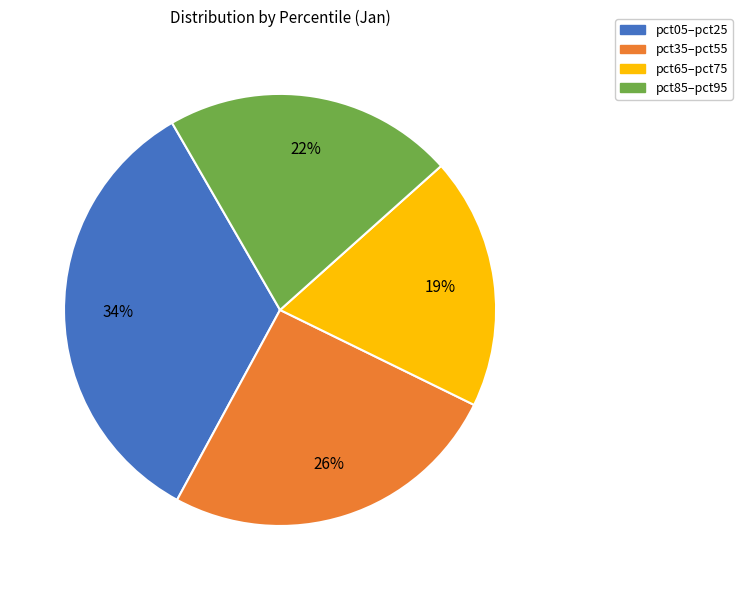

Is there a majority slice in this chart?

No